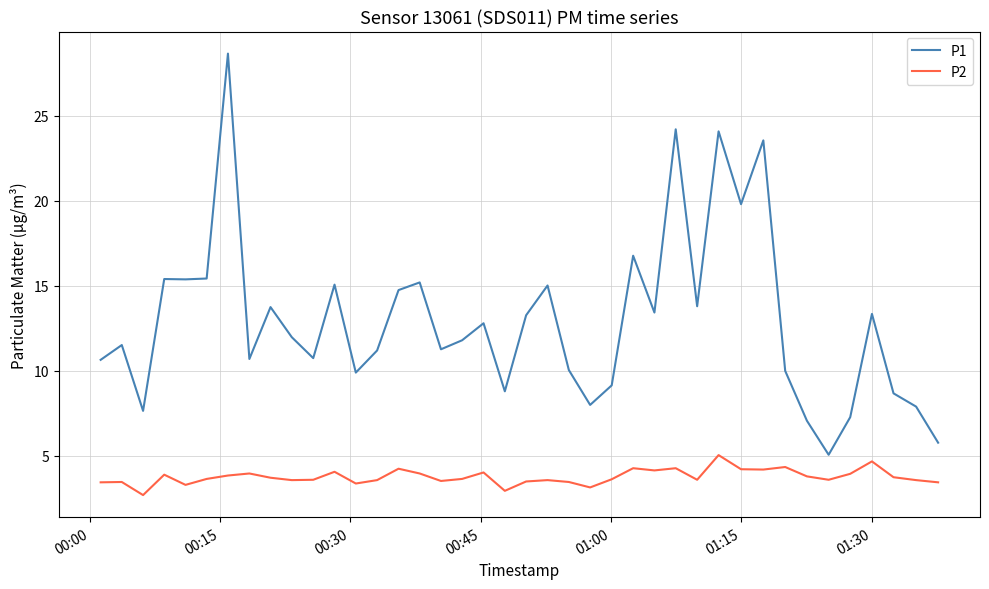

List the series in order of their peak value, highest first.

P1, P2